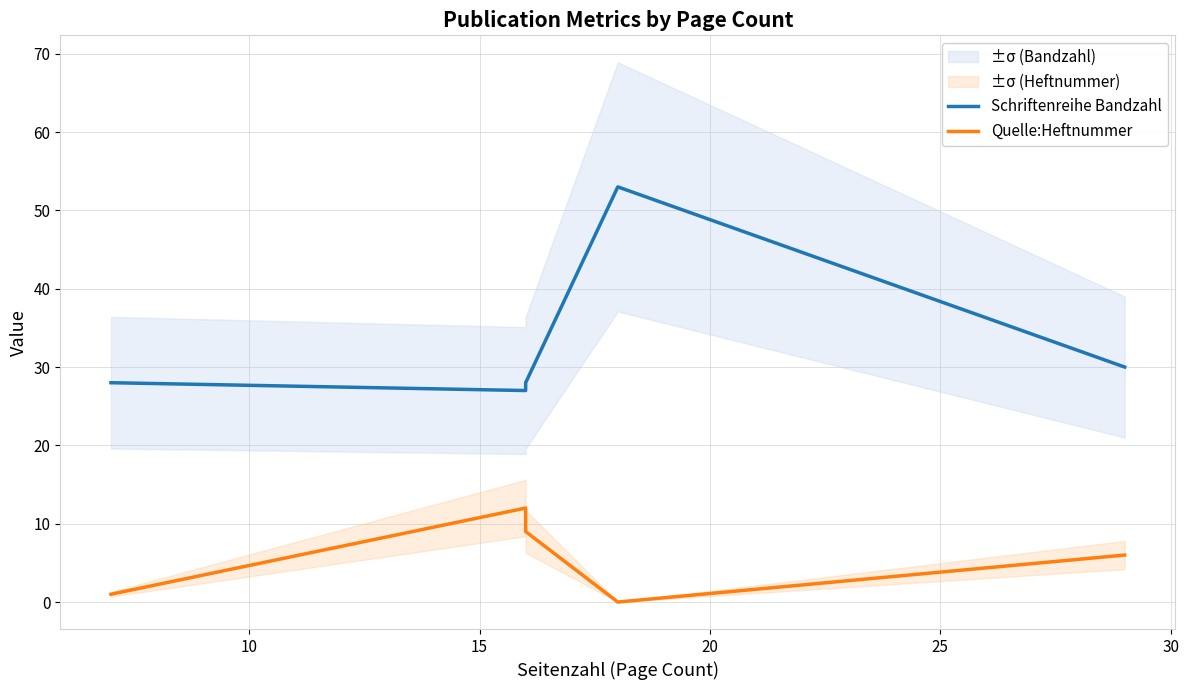

Rank the series at 15 from lowest to highest value.

Quelle:Heftnummer, Schriftenreihe Bandzahl